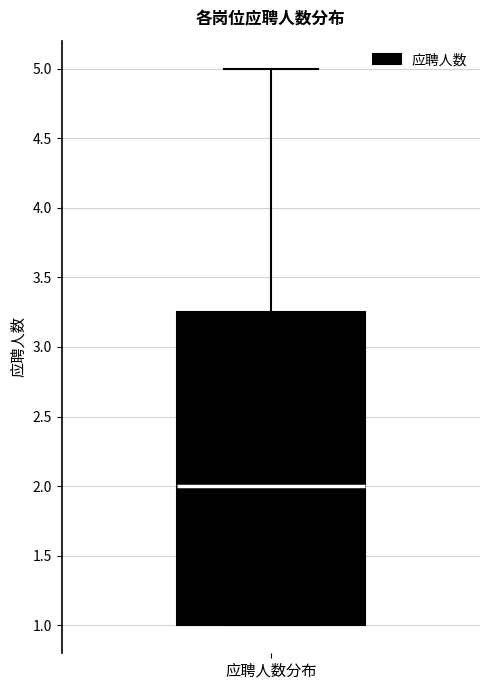

Transcribe this box plot: give where the median line is, the range the box spans, and where the two whiskers end, as read against the y-axis. The values are not printed on the chart, so give them approximately, as read against the axis.

median 2.00, box 1.00 to 3.25, whiskers 1.00 to 5.00